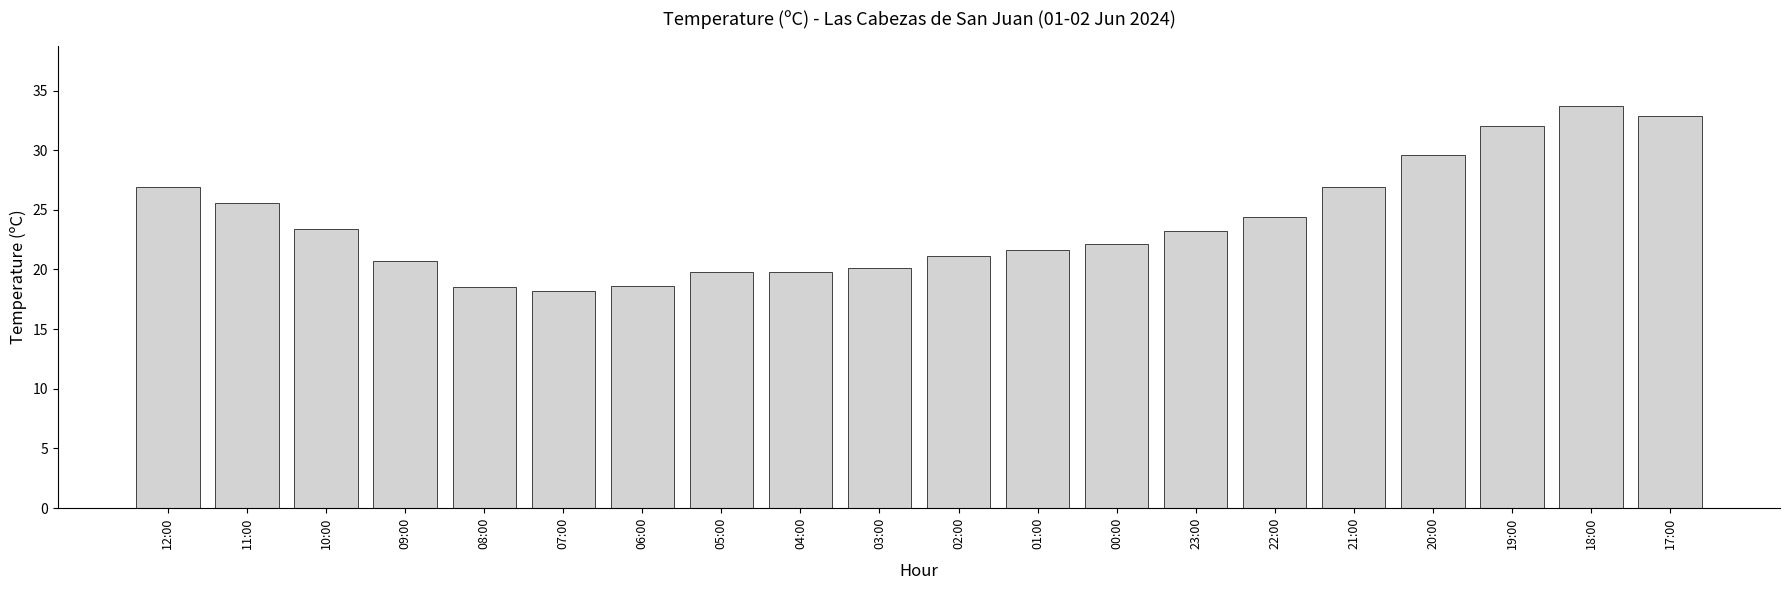

How many values are below 23?

10